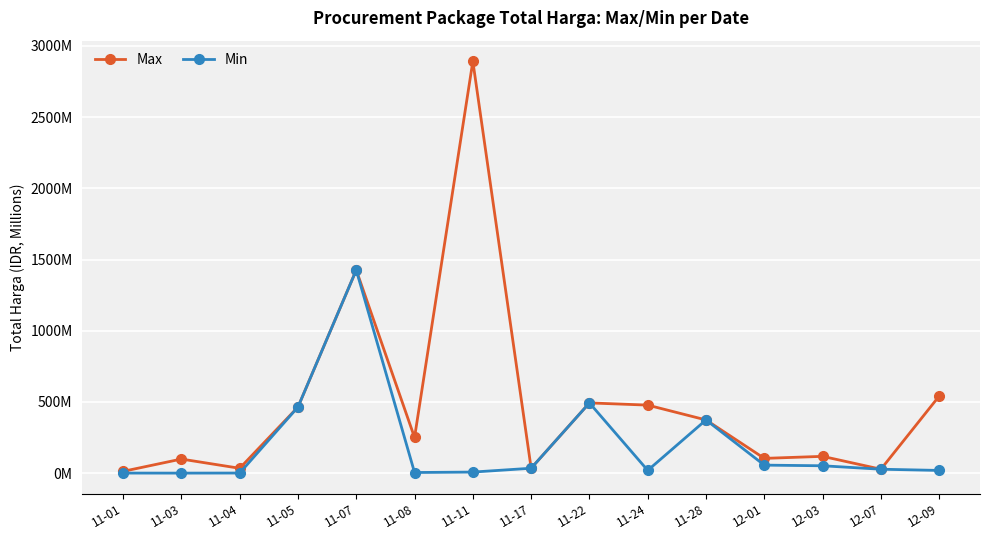

List the series in order of their peak value, lowest first.

Min, Max